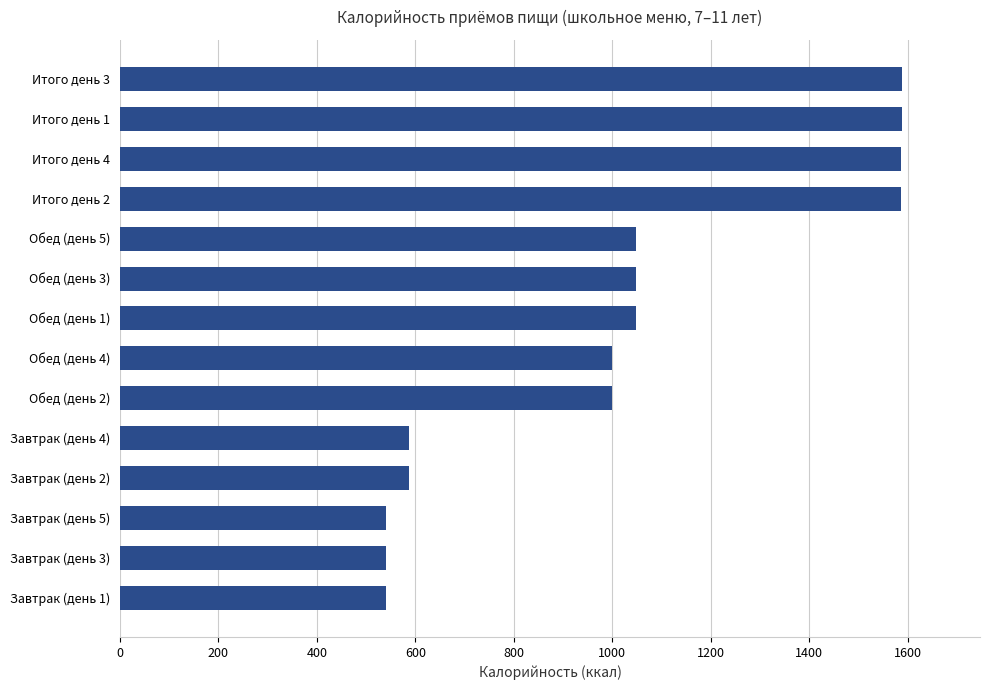

What is the sum of all values?

14288